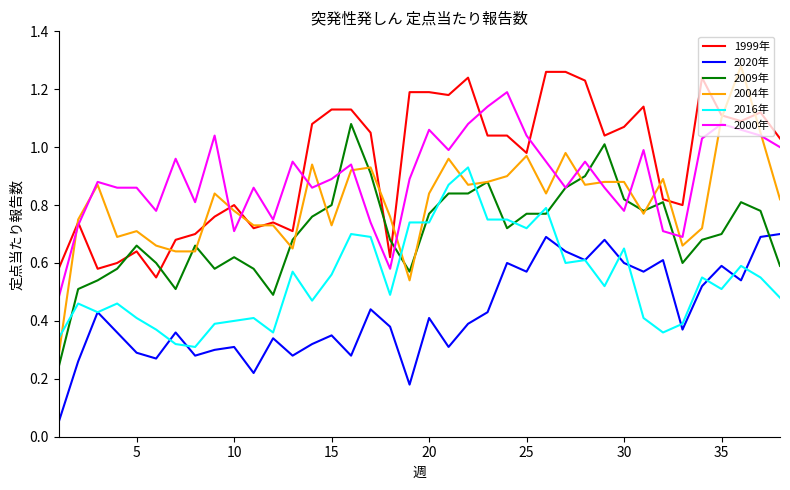

Which series has the widest spread of values?

2004年